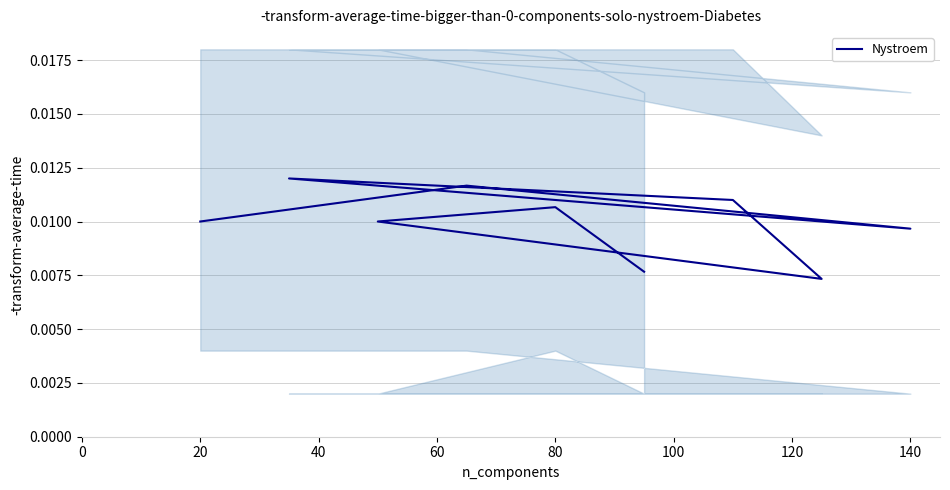

Count the values in the range 0 to 1.

9